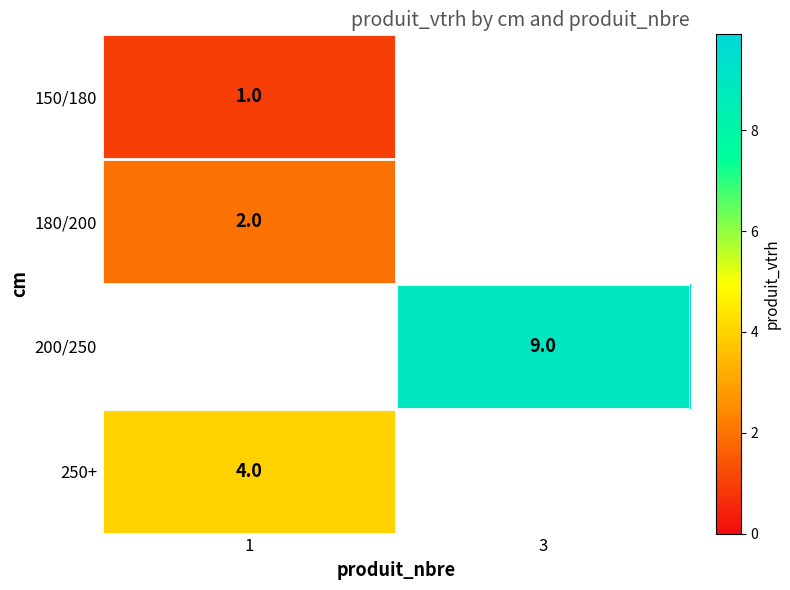

The value of 200/250 at 3 is 9. True or false?

True